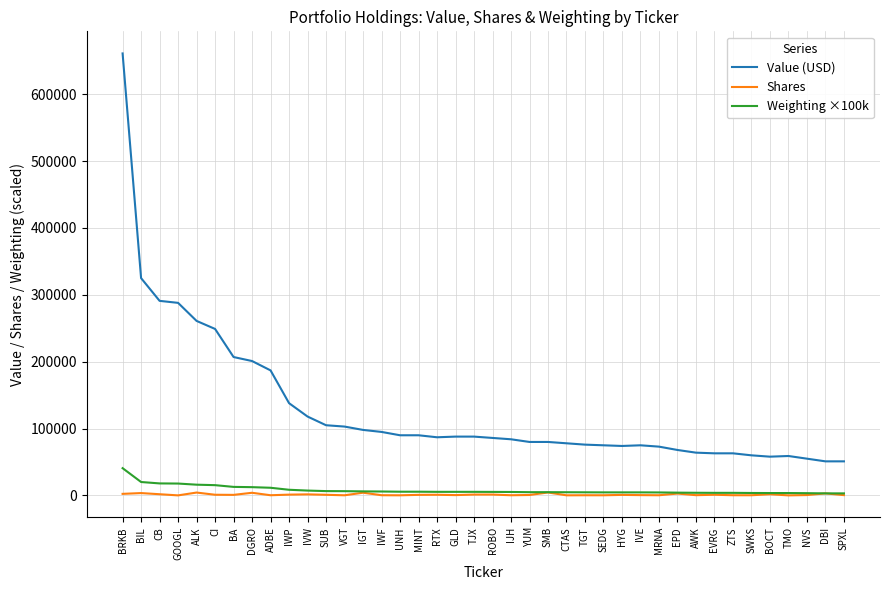

What is the minimum value for Shares?

116.0